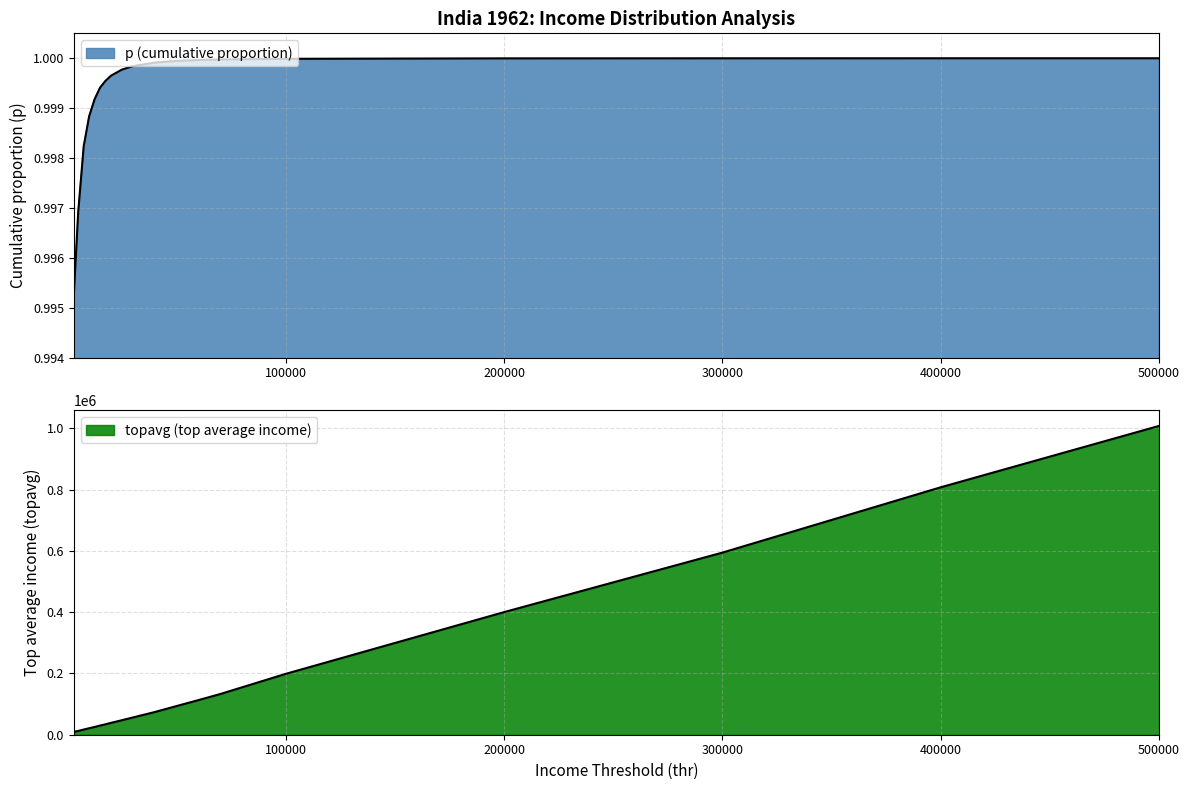

Reading right to left, list all the values displayed in this chart.

p: 500000=1.0	400000=1.0	300000=1.0	200000=1.0	100000=1.0	70000=1.0	60000=1.0	50000=1.0	40000=1.0	30000=1.0	25000=1.0	20000=1.0	17500=1.0	15000=1.0	12500=1.0	10000=1.0	7500=1.0	5000=1.0	3000=1.0
topavg: 500000=1007755.3	400000=807431.5	300000=594248.1	200000=400045.1	100000=198563.7	70000=132705.0	60000=112900.9	50000=93527.0	40000=73941.2	30000=56258.6	25000=47374.5	20000=38656.6	17500=34111.9	15000=29968.1	12500=25351.1	10000=21203.5	7500=16904.7	5000=12348.1	3000=9494.9